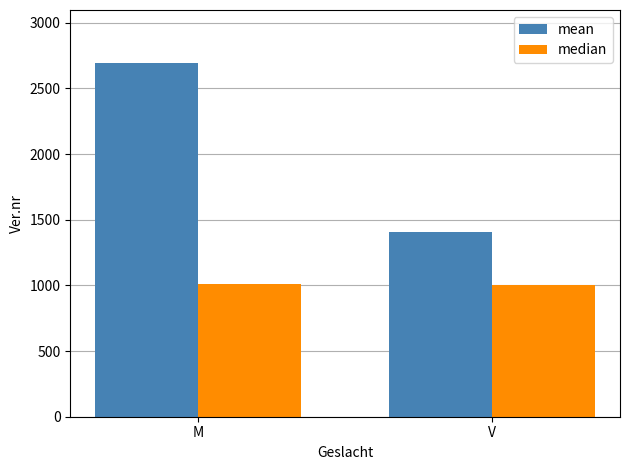

List the series in order of their peak value, lowest first.

median, mean